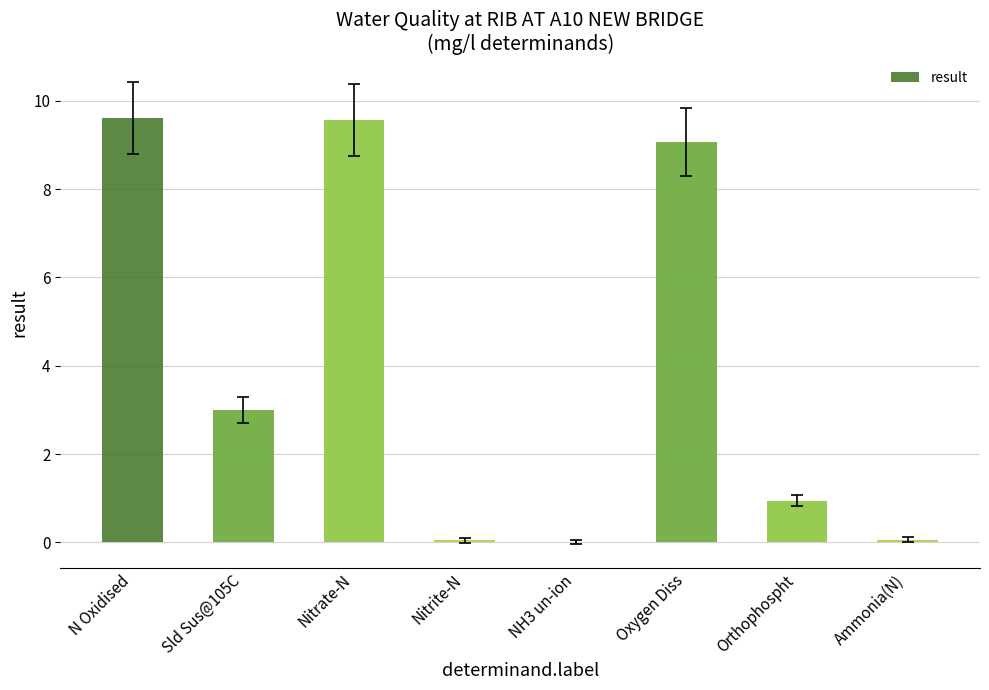

What is the greatest value displayed?

9.6